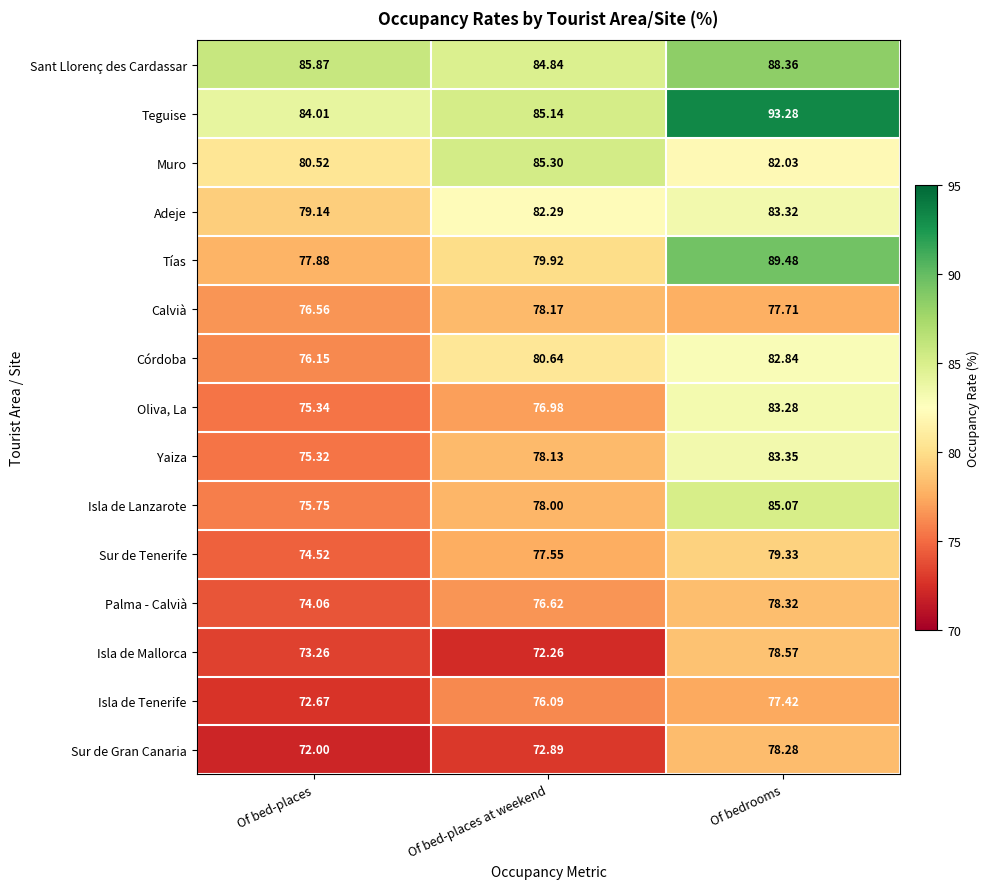

At which label does Tías first exceed 79?

Of bed-places at weekend